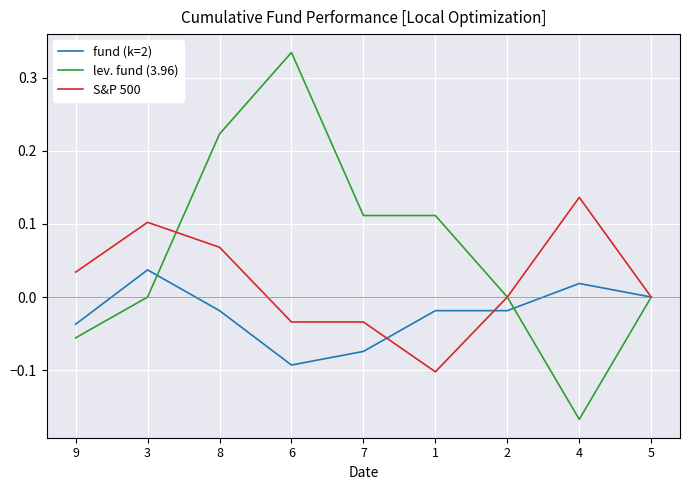

Which series changed the most between 9 and 8?

lev. fund (3.96)